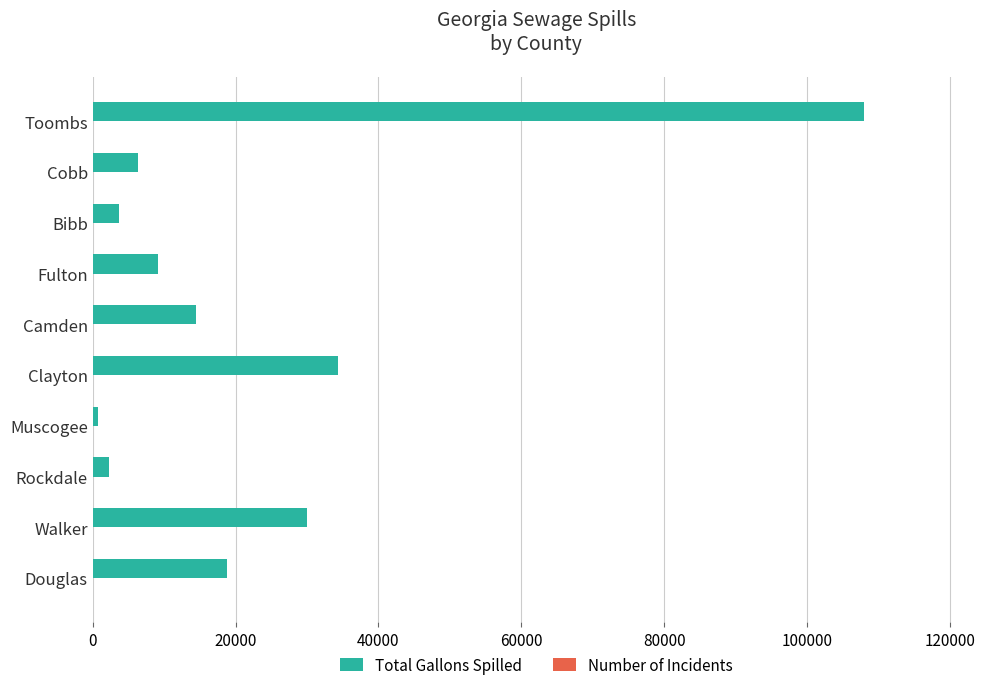

Is it true that Total Gallons Spilled equals 108000 at Toombs?

True